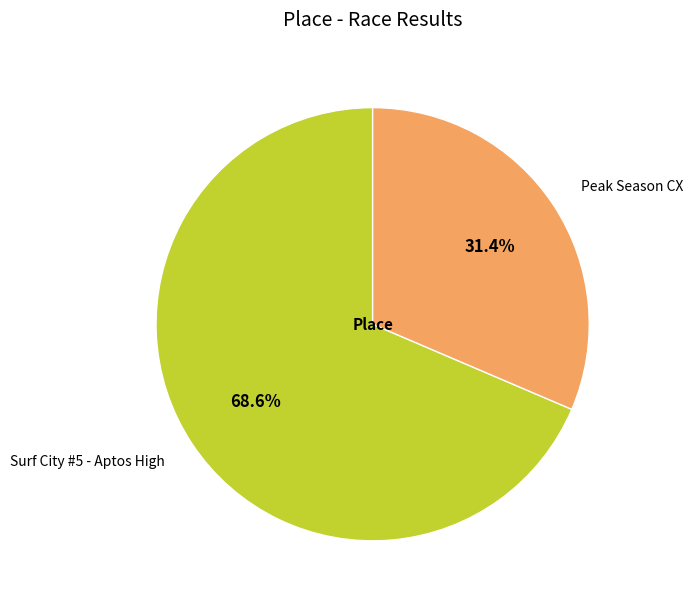

Which has a higher value, Peak Season CX or Surf City #5 - Aptos High?

Surf City #5 - Aptos High